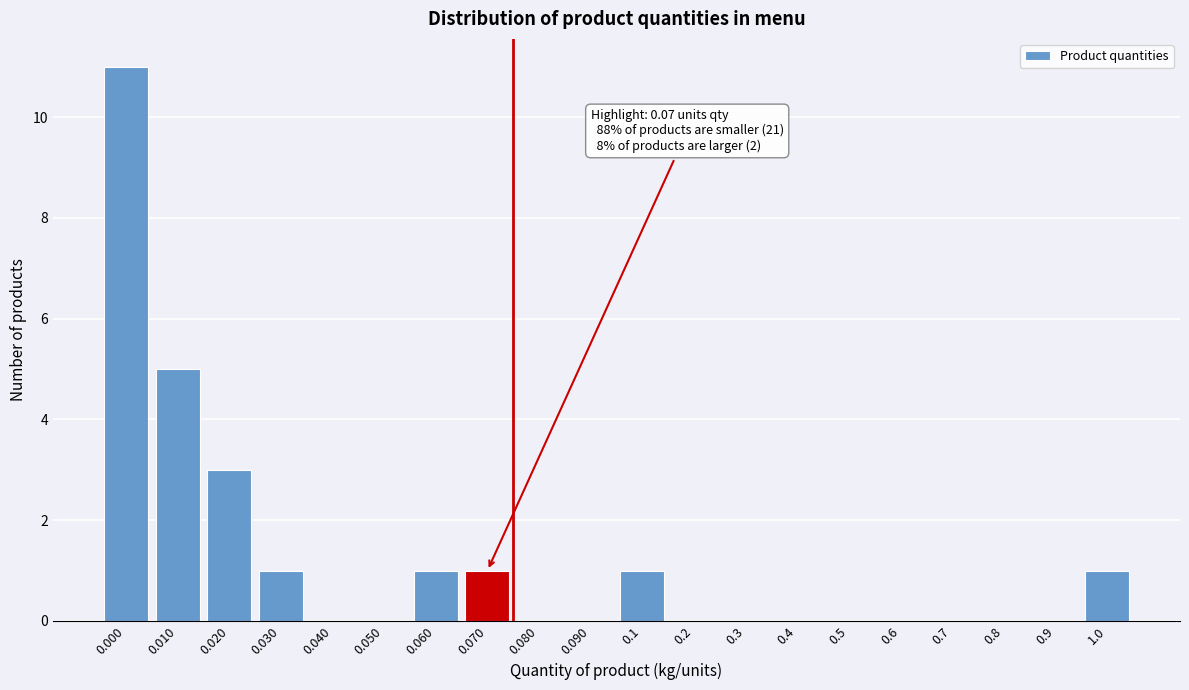

Reading left to right, extract all data points from this chart.

0.000=11	0.010=5	0.020=3	0.030=1	0.040=0	0.050=0	0.060=1	0.070=1	0.080=0	0.090=0	0.1=1	0.2=0	0.3=0	0.4=0	0.5=0	0.6=0	0.7=0	0.8=0	0.9=0	1.0=1